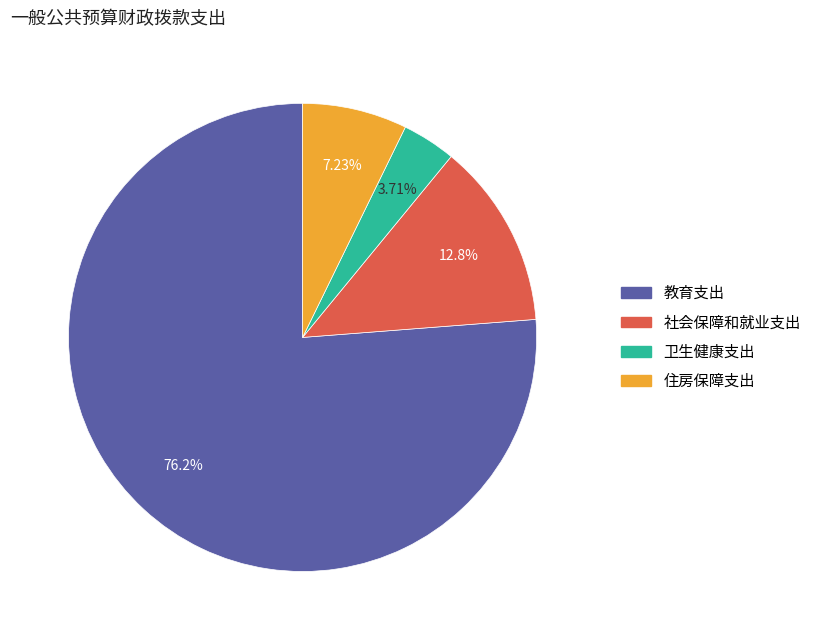

Which slice is the smallest?

卫生健康支出